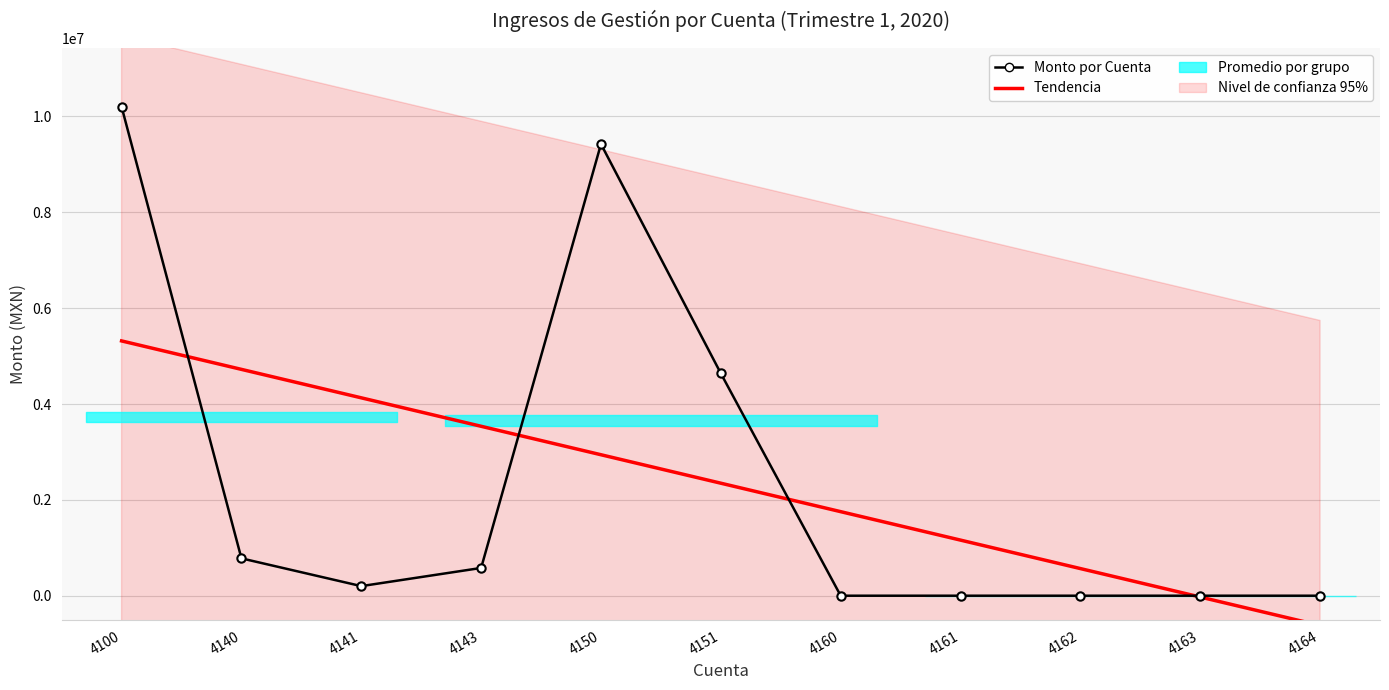

What is the minimum value shown in the chart?

-621202.4